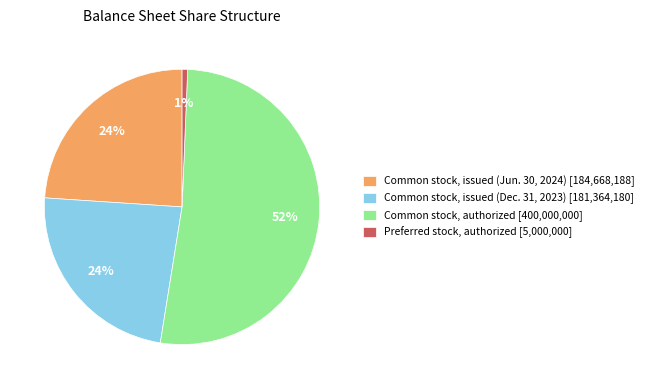

What is the majority slice?

Common stock, authorized